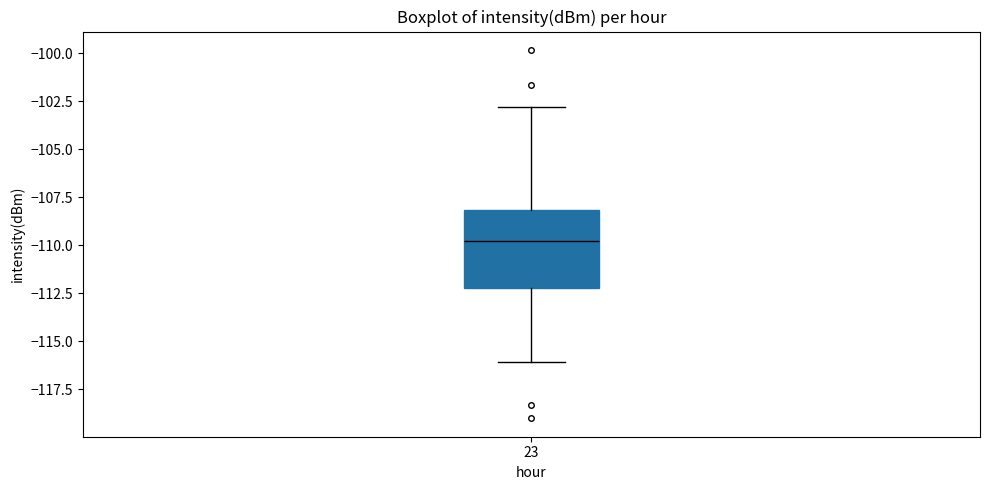

Where does the lower whisker of the box at x = 23 end on the y-axis? The values are not printed on the chart, so give them approximately, as read against the axis.

-116